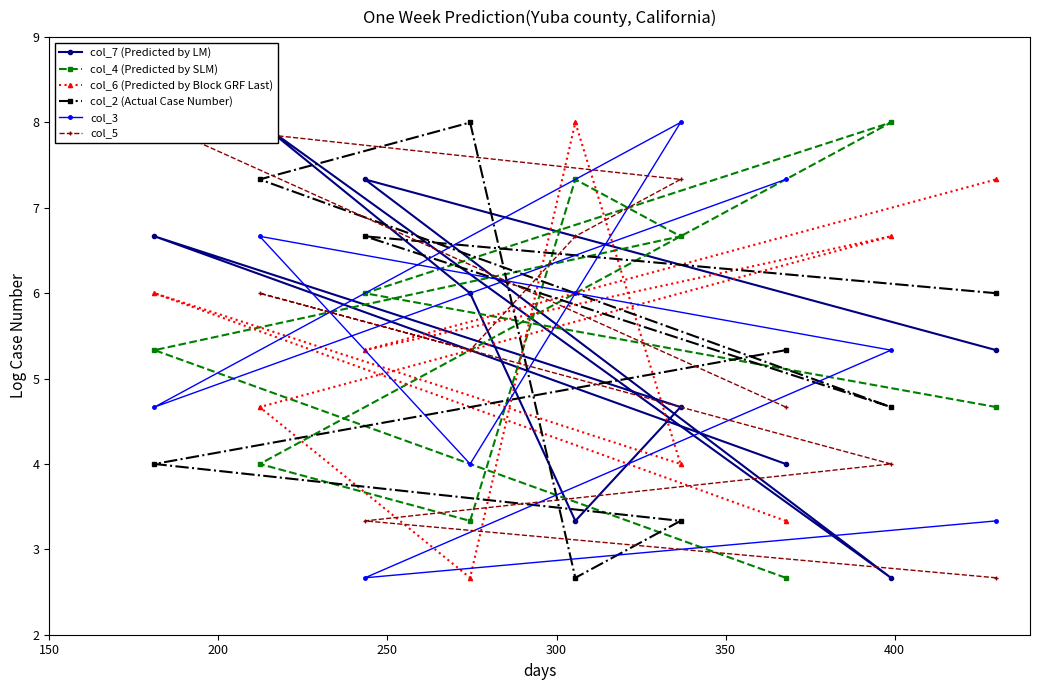

Which series has the largest range (max minus min)?

col_7 (Predicted by LM)